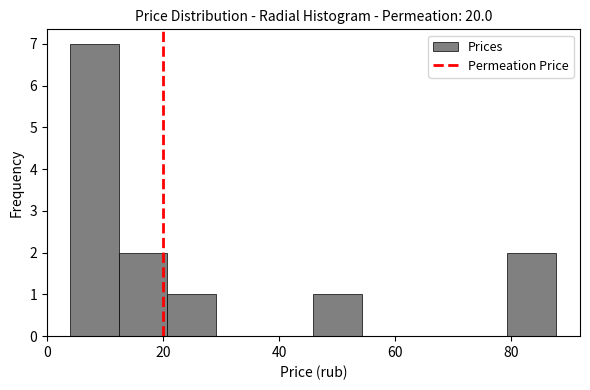

Reading left to right, transcribe this chart: for each bar, give the range it covers on the x-axis and its height. Neither the bar edges nor the heights are printed on the chart, so give them approximately, as read against the axes.

4 to 12: 7
12 to 20: 2
20 to 30: 1
30 to 38: 0
38 to 46: 0
46 to 54: 1
54 to 62: 0
62 to 70: 0
70 to 80: 0
80 to 88: 2